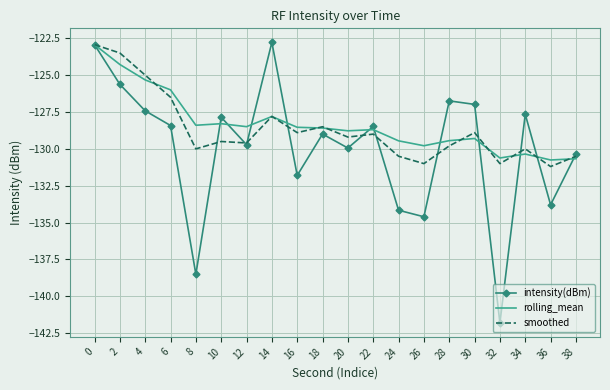

The value of smoothed at 12 is -129.6. True or false?

True